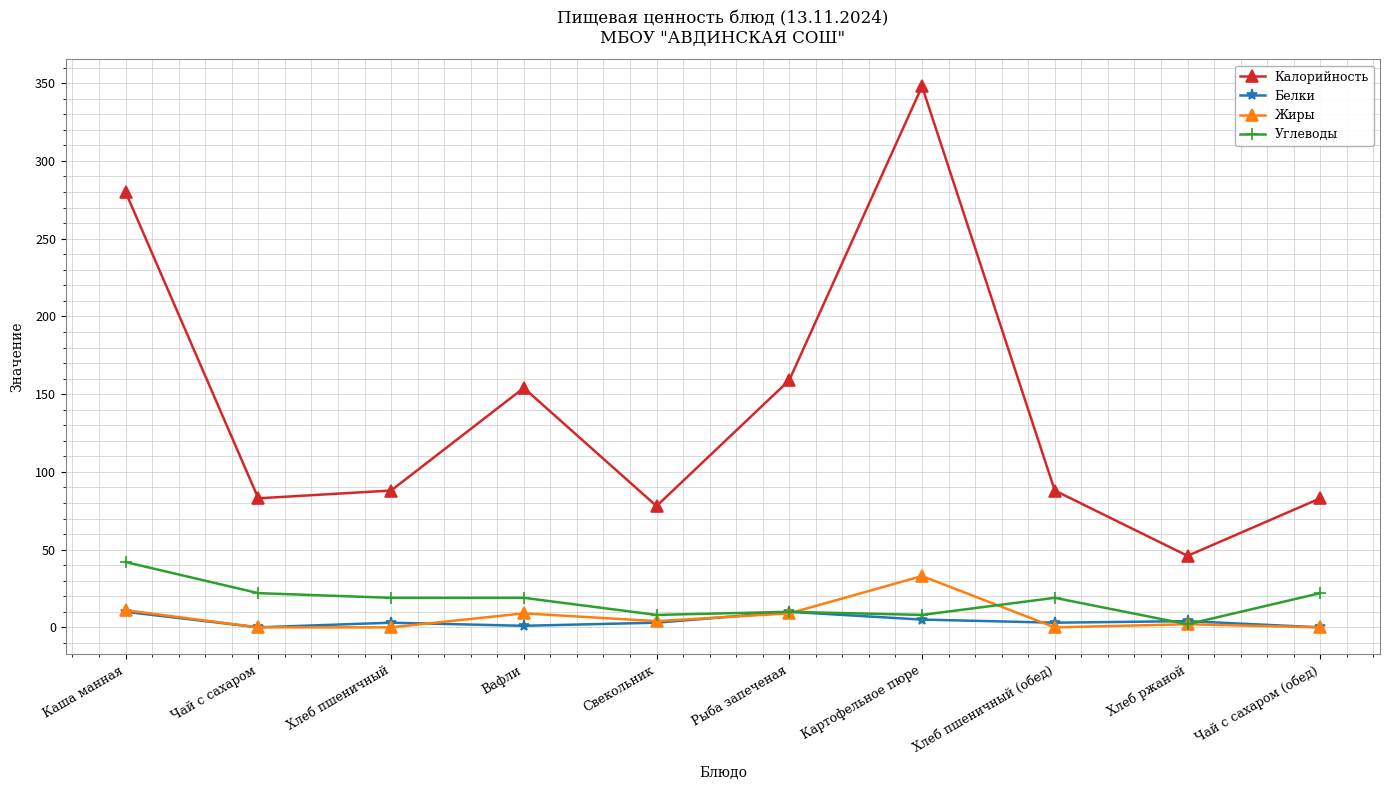

At how many categories does at least one series exceed 340?

1